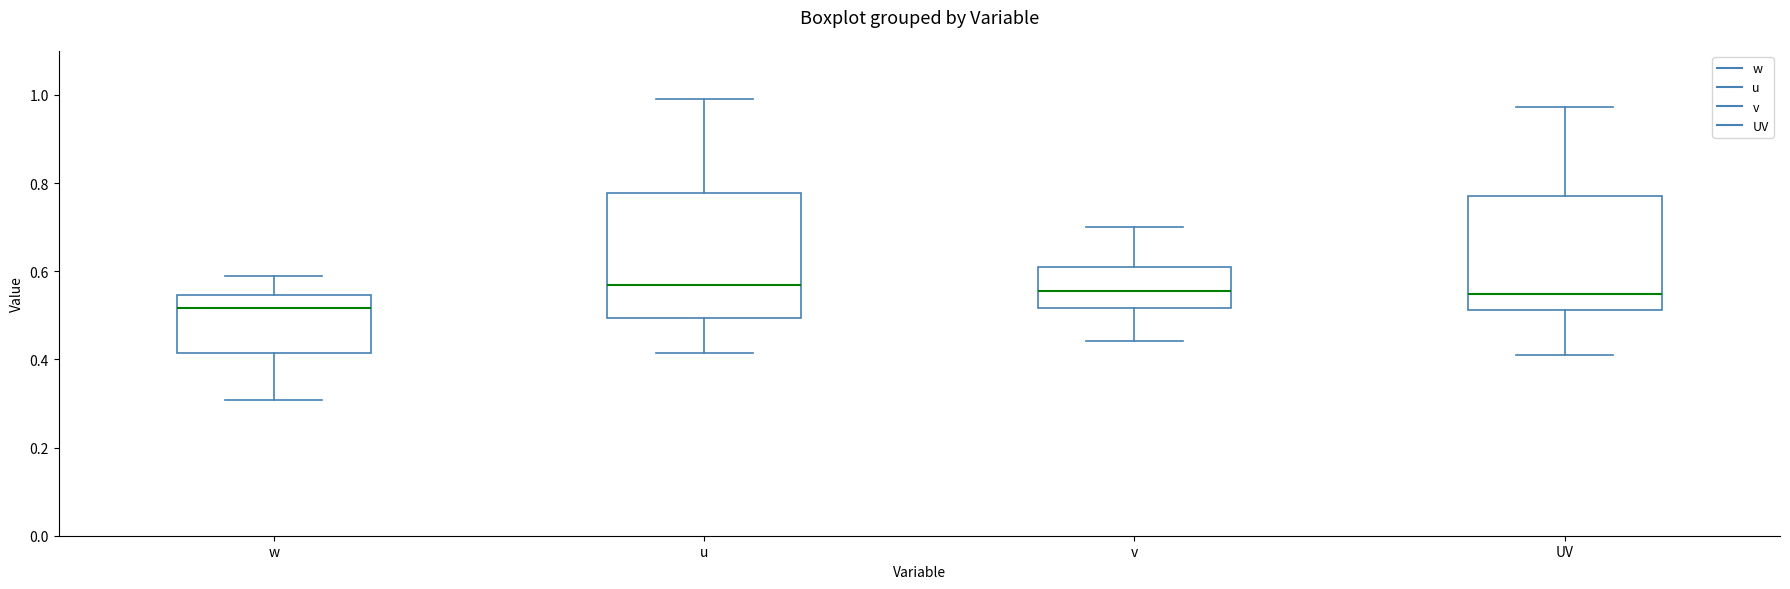

Which box is the tallest, from its lower edge to its upper edge?

u